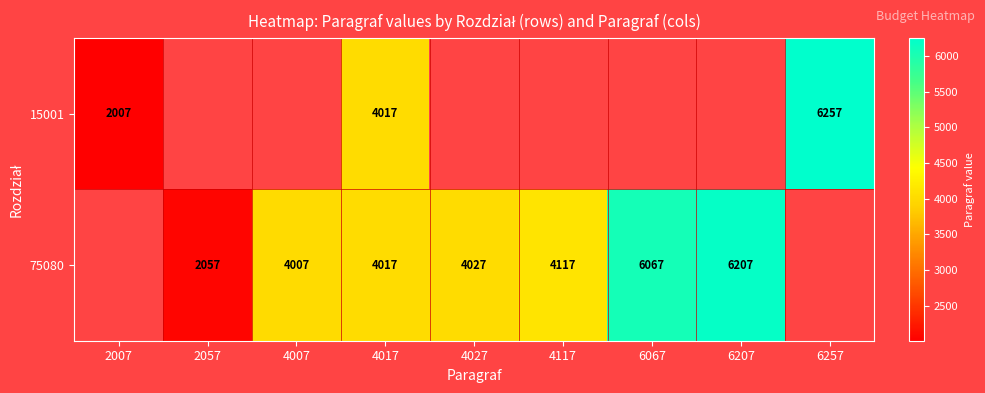

At how many categories does at least one series exceed 2274?

7